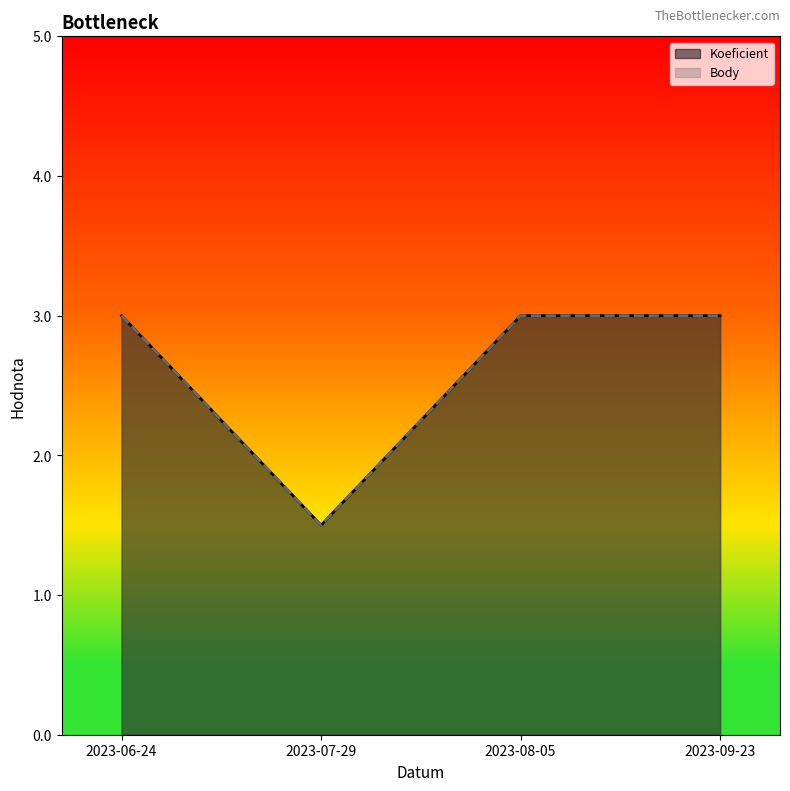

What is the sum of the Body values at 2023-07-29 and 2023-08-05?

4.5